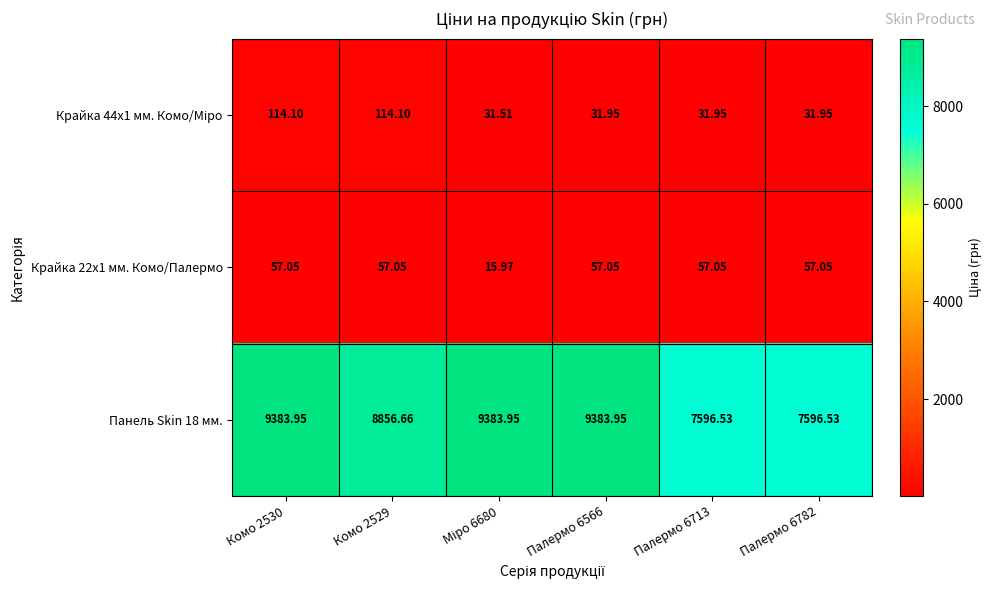

Is the value of Панель Skin 18 мм. at Палермо 6566 greater than the value of Крайка 22x1 мм. Комо/Палермо at Палермо 6566?

Yes